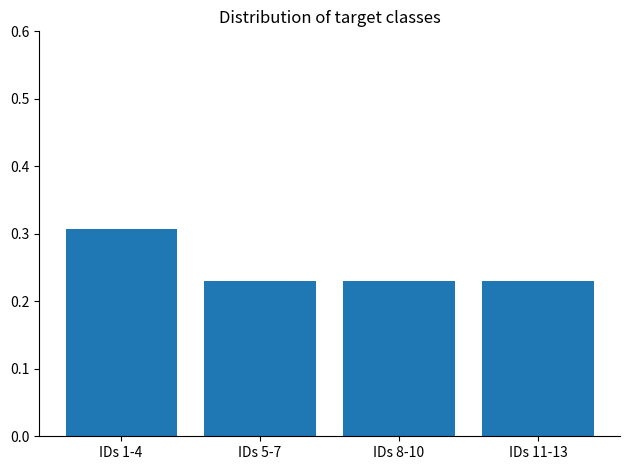

What is the label of the 3rd bar from the left?

IDs 8-10